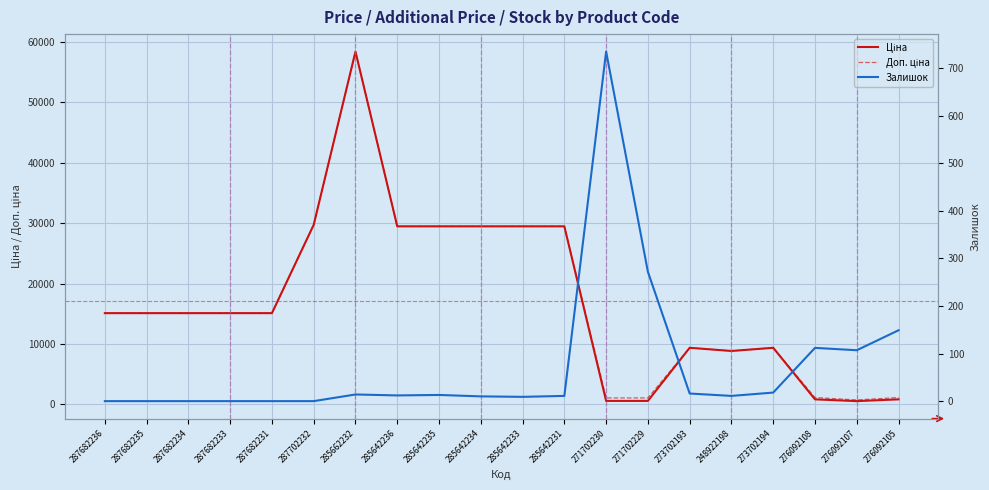

Between 285642233 and 276092105, which is larger?

285642233